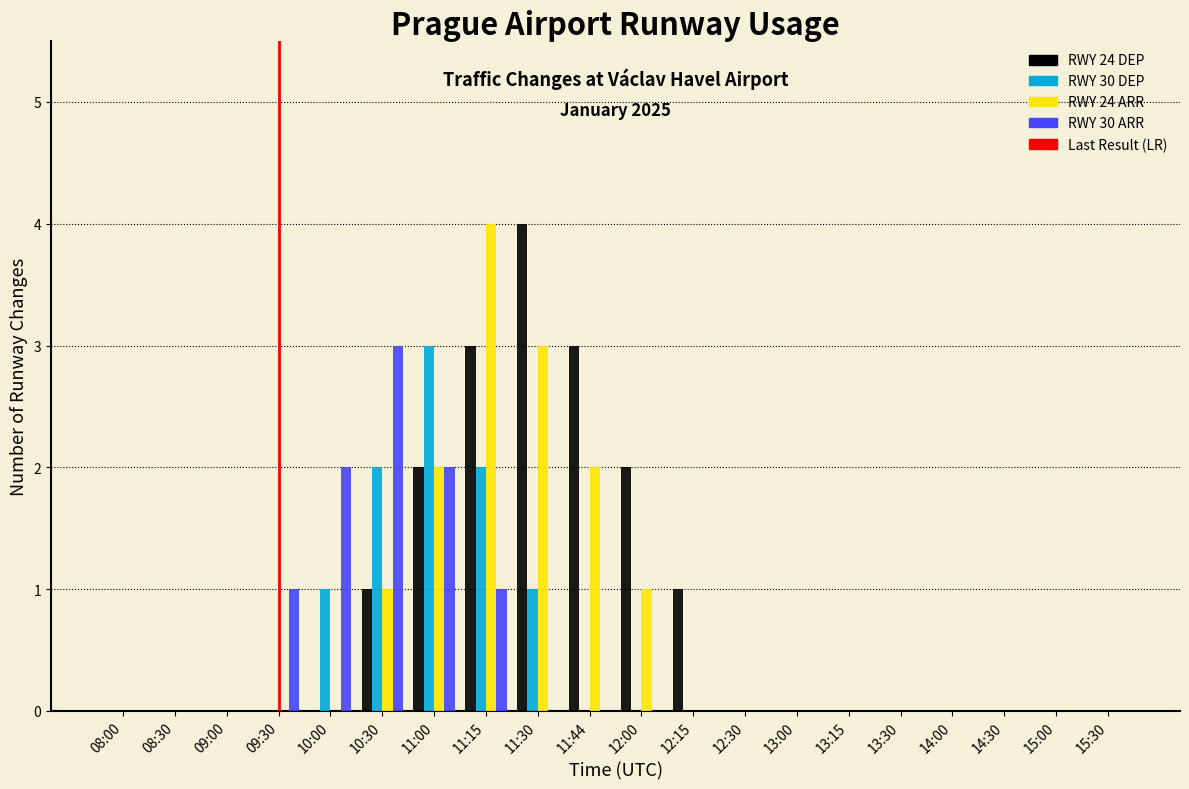

Is the value of RWY 24 ARR at 10:00 greater than the value of RWY 30 DEP at 11:00?

No